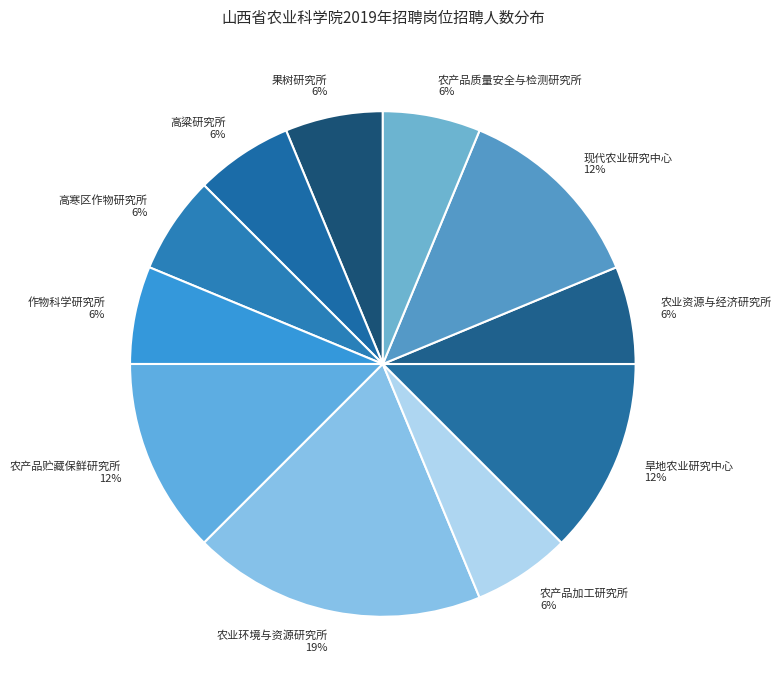

Is it true that 农业环境与资源研究所 19% is 4% of the pie?

False